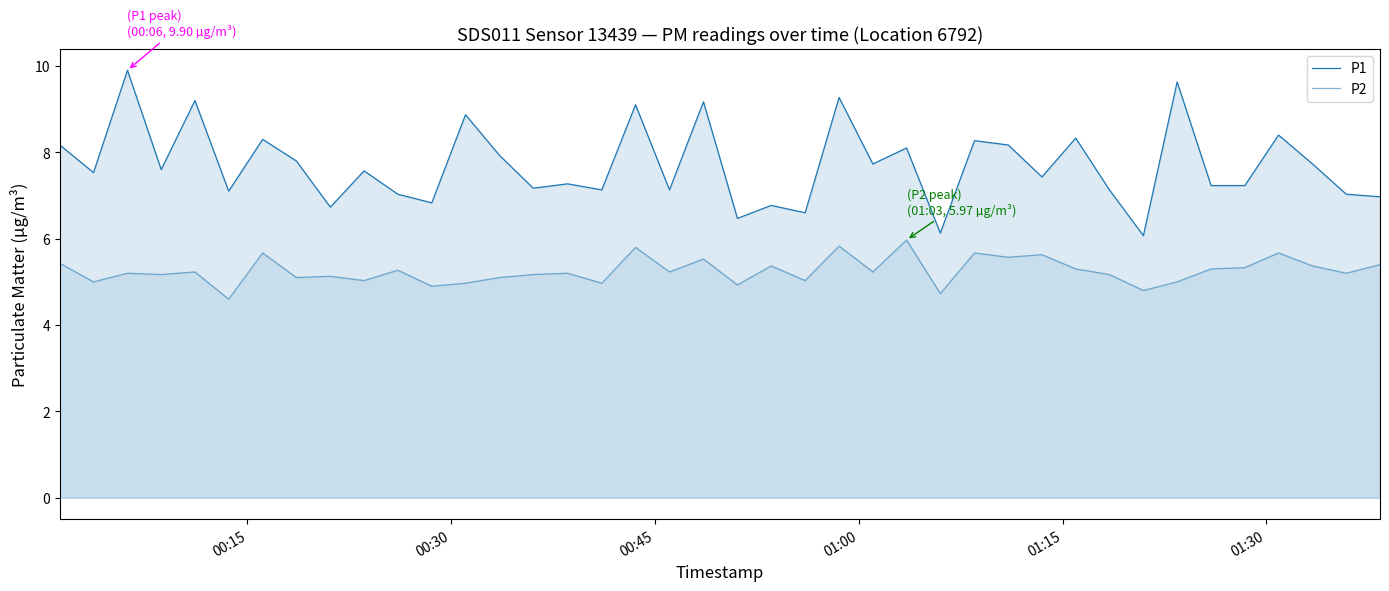

How many lines are shown in the chart?

2